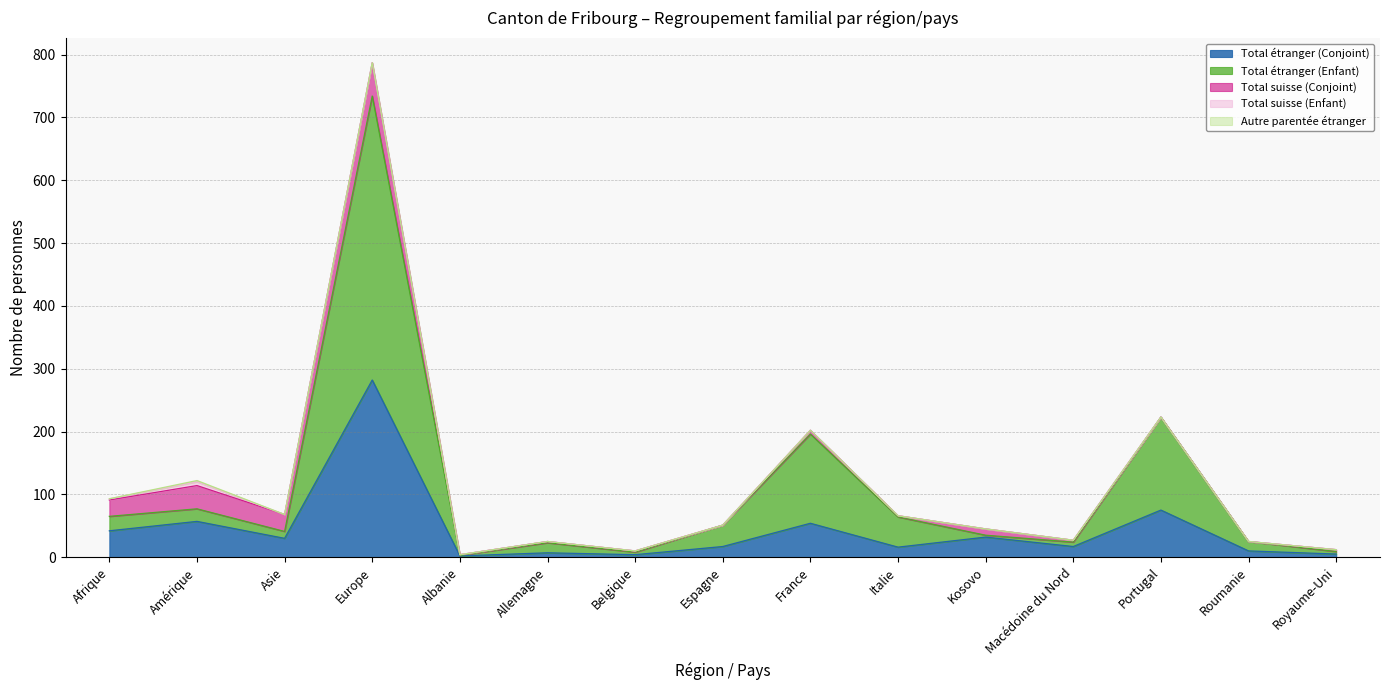

What are all the series names shown in the legend?

Total étranger (Conjoint), Total étranger (Enfant), Total suisse (Conjoint), Total suisse (Enfant), Autre parentée étranger